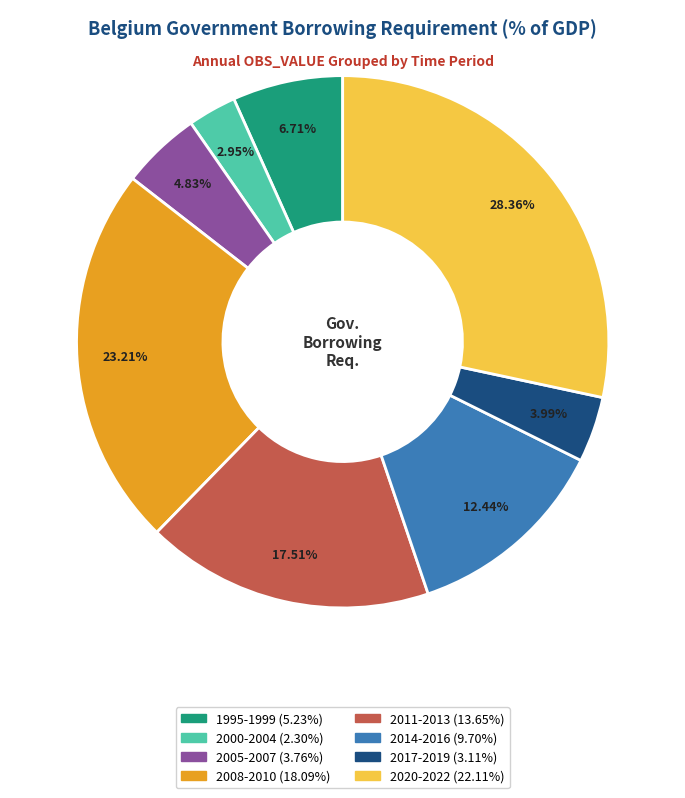

Is there any slice that represents more than half of the pie?

No